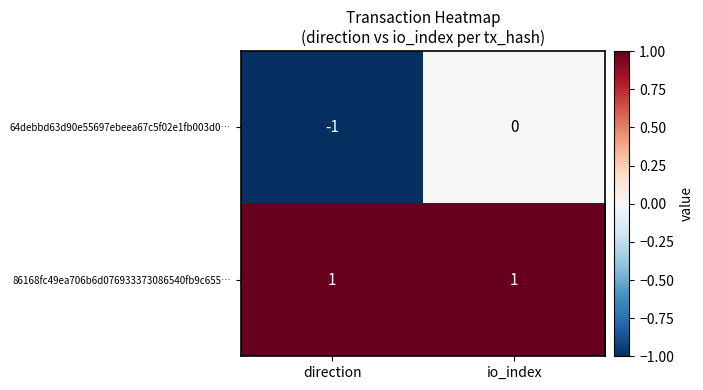

At which category is the sum across all series the highest?

io_index